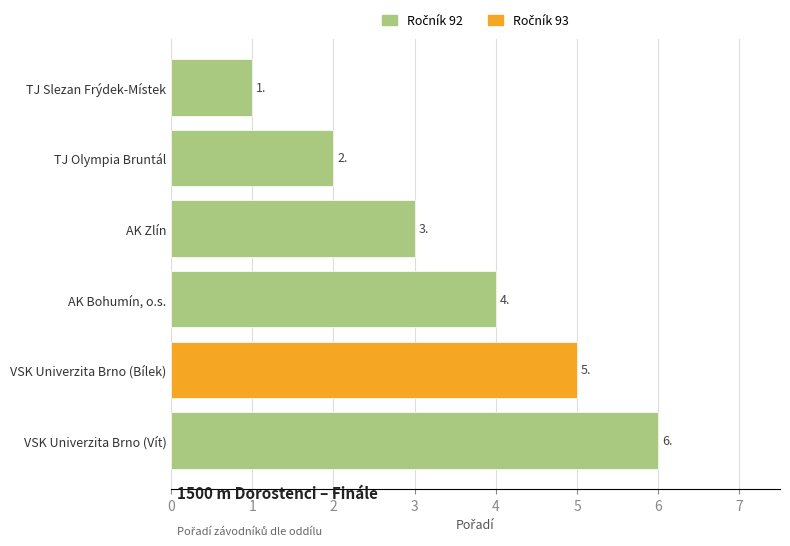

What is the smallest value displayed?

1